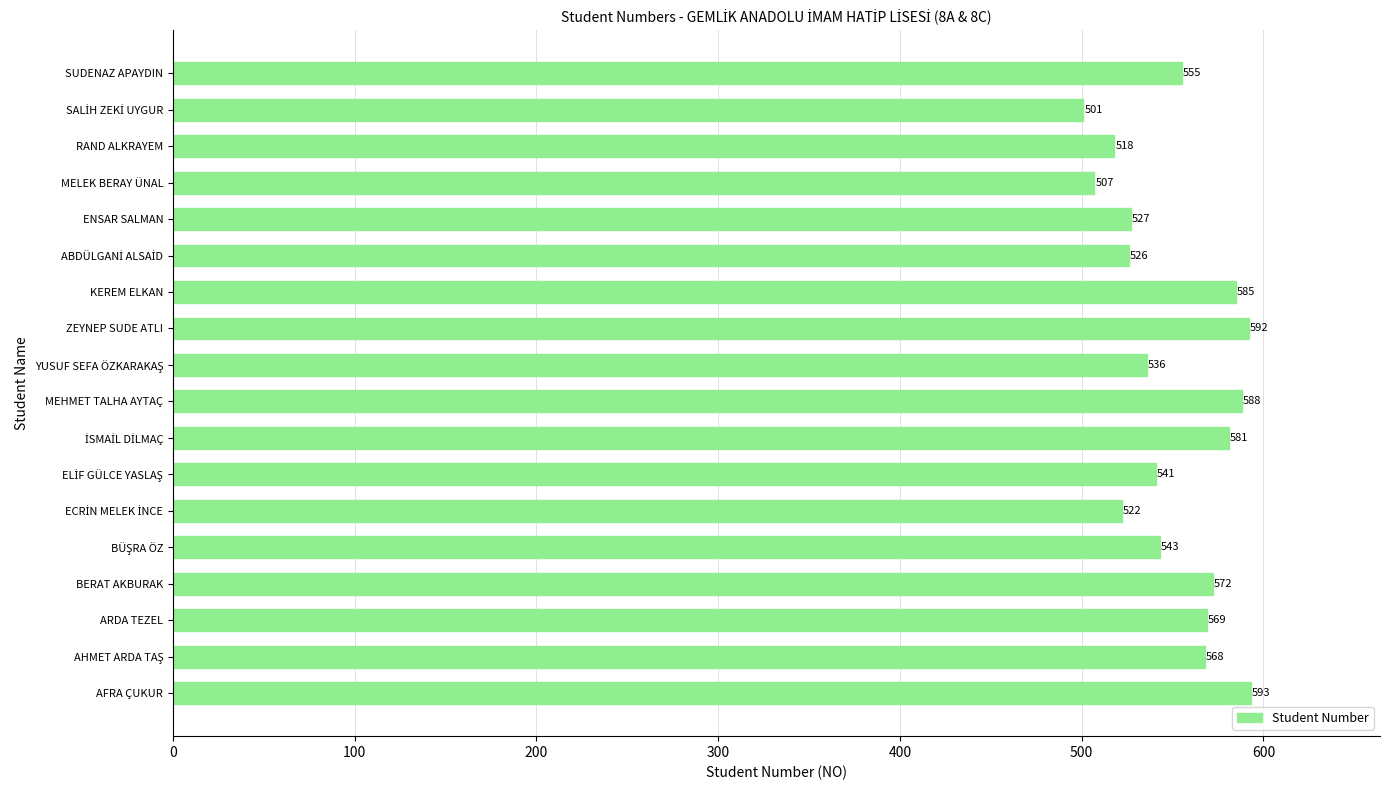

What is the difference between the maximum and second lowest values?

86